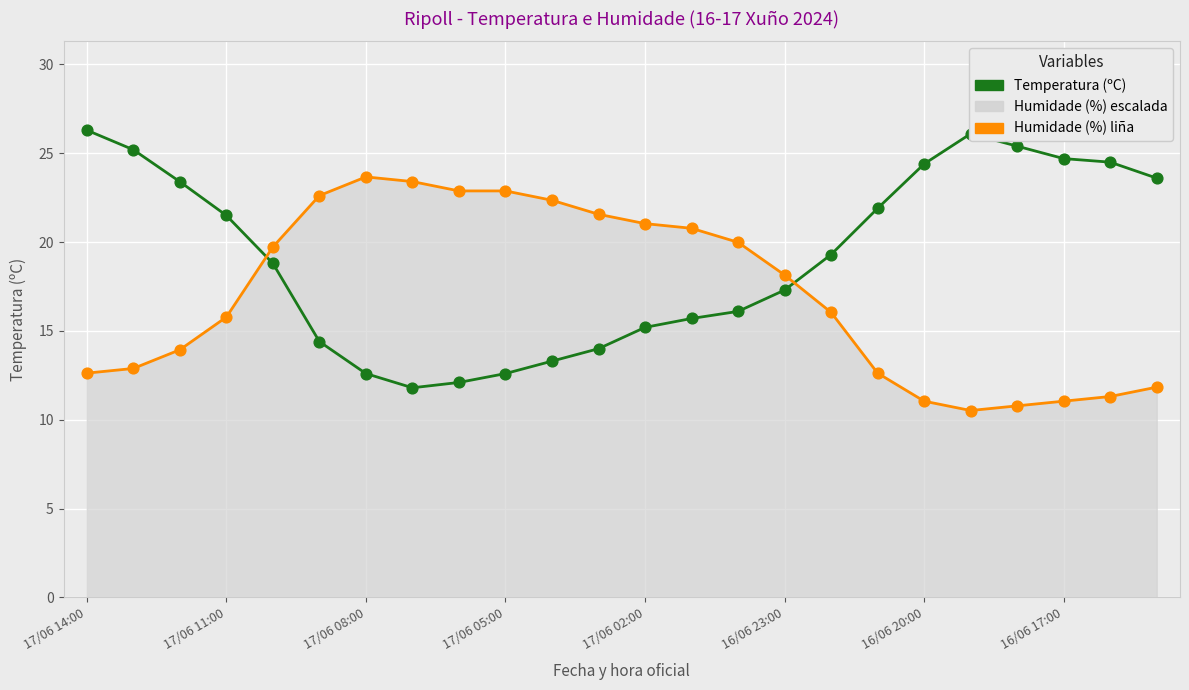

Is the value of Humidade (%) escalada at 14 greater than the value of Temperatura (ºC) at 23?

No